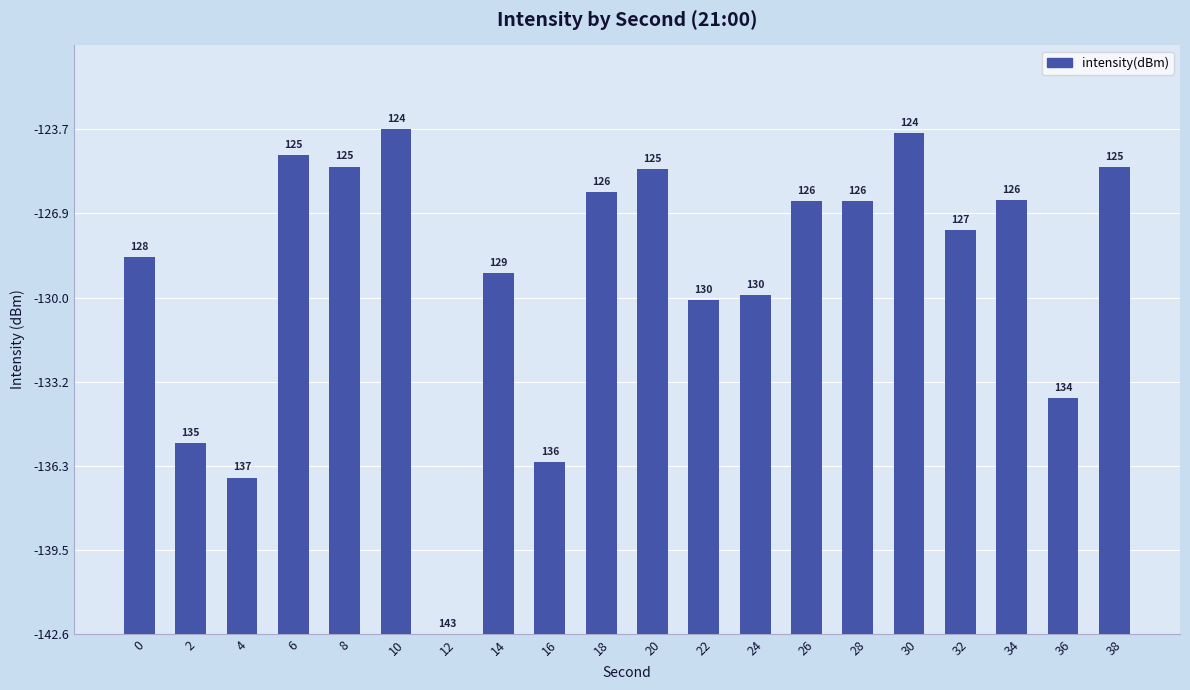

Are the bars horizontal?

No